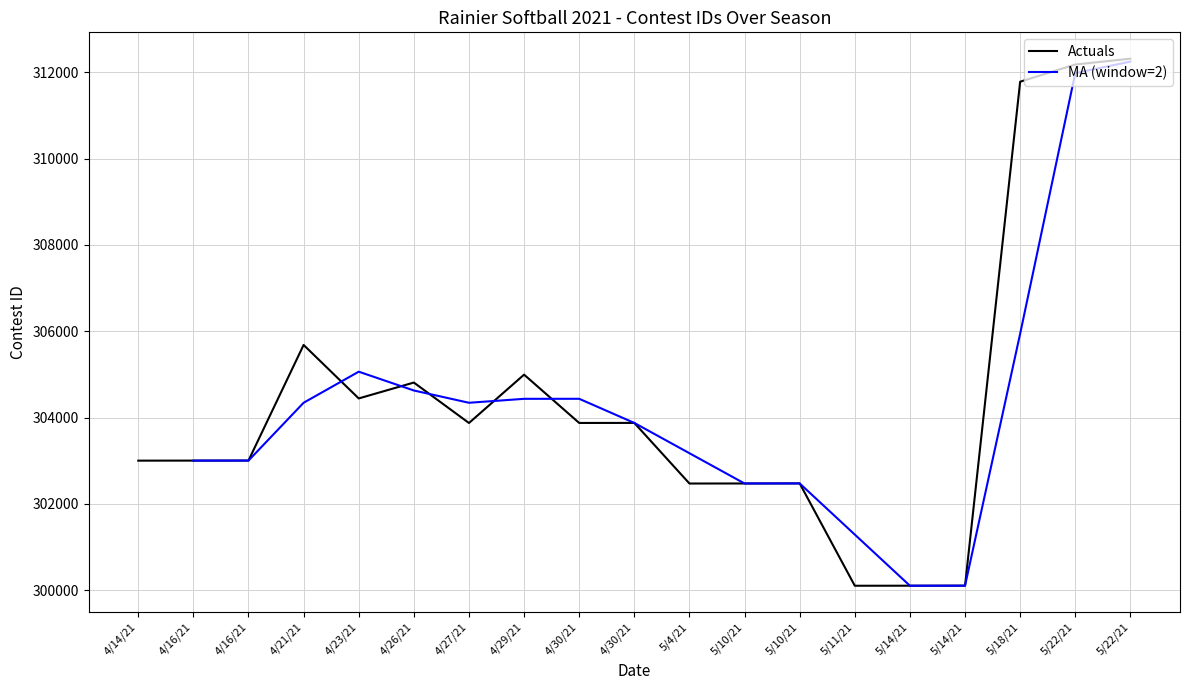

List the labels in order of value, largest first.

5/22/21, 5/22/21, 5/18/21, 4/21/21, 4/29/21, 4/26/21, 4/23/21, 4/30/21, 4/30/21, 4/27/21, 4/16/21, 4/16/21, 4/14/21, 5/10/21, 5/10/21, 5/4/21, 5/14/21, 5/14/21, 5/11/21